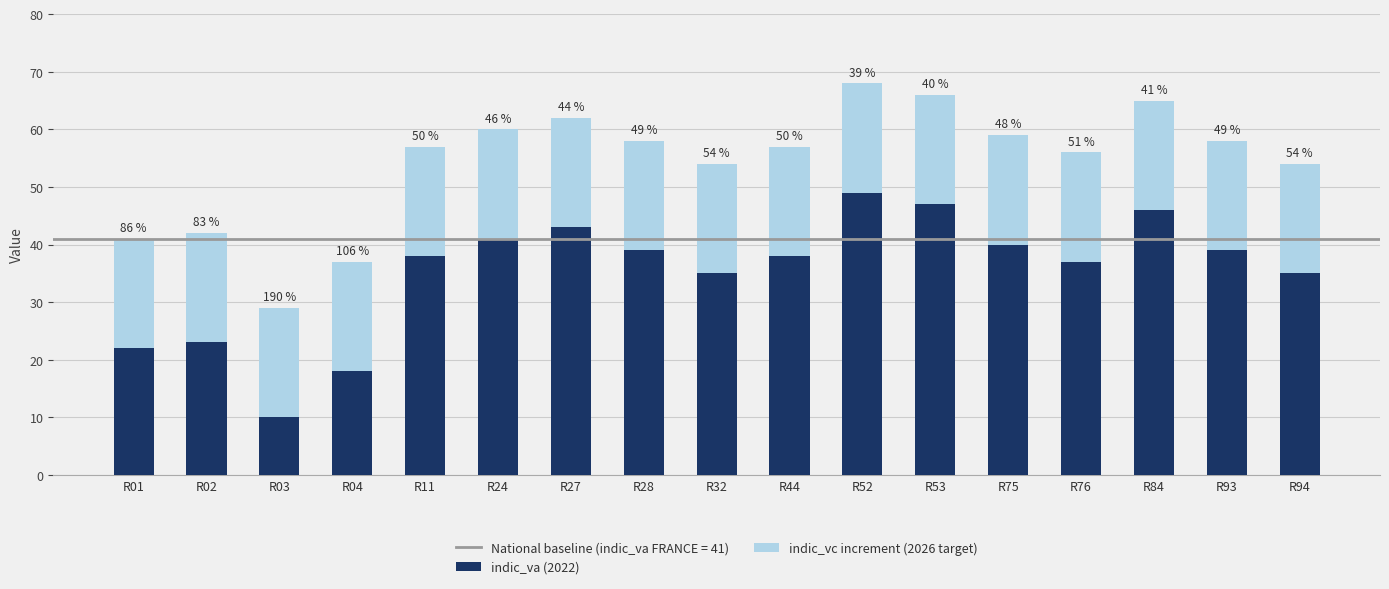

Are the bars horizontal?

No